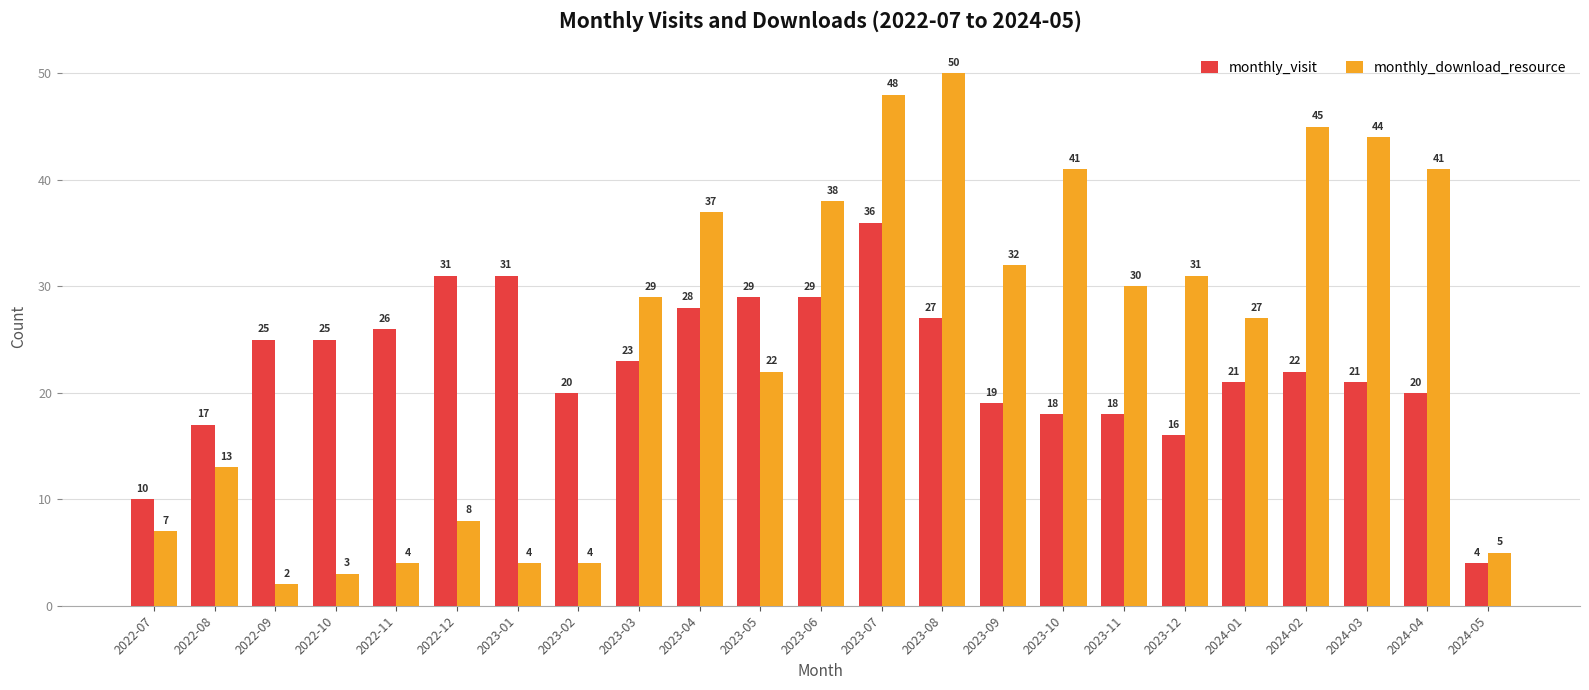

At which category does the chart reach its peak across all series?

2023-08